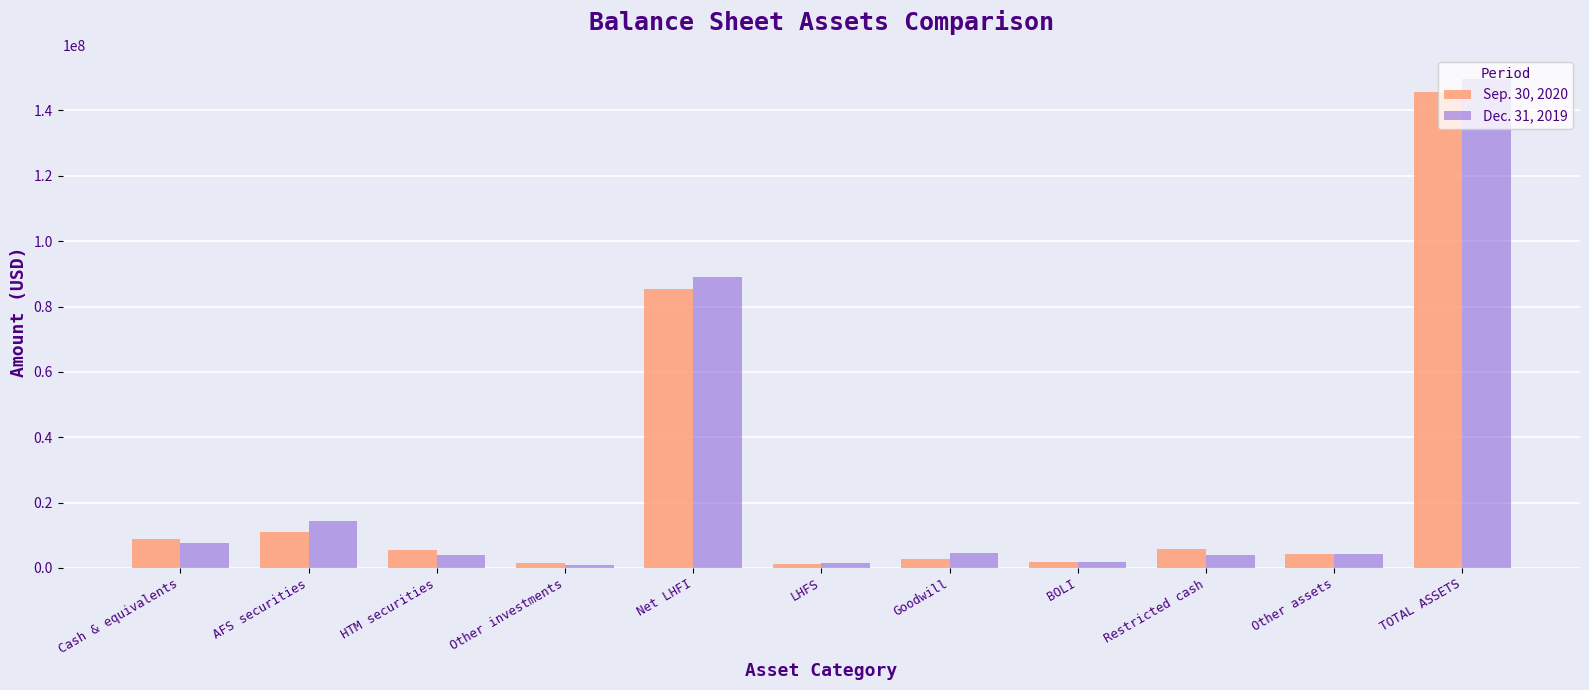

What are all the series names shown in the legend?

Sep. 30, 2020, Dec. 31, 2019